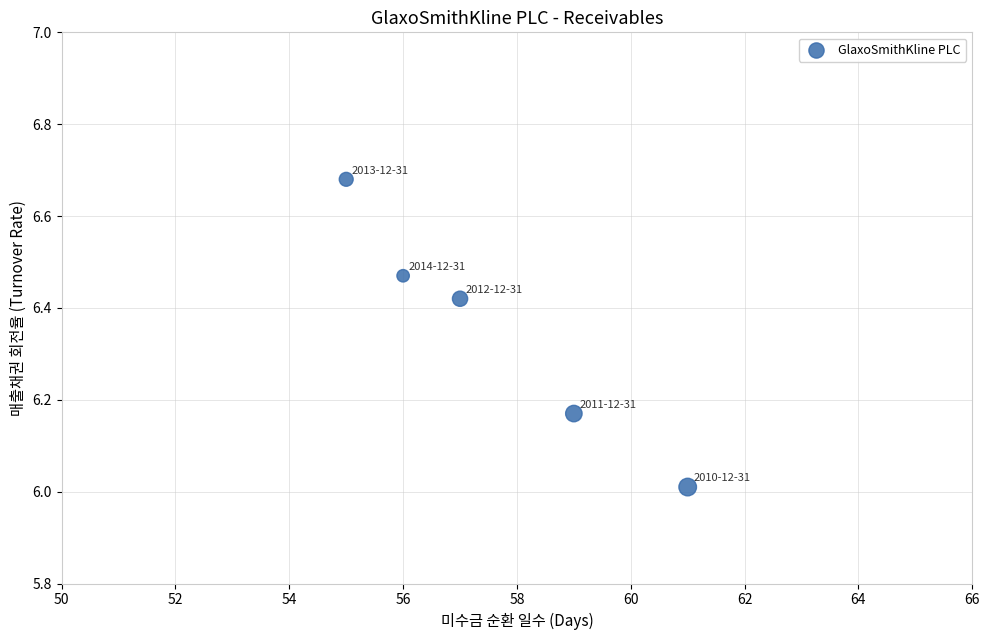

What is the range of X values (max minus min)?

6.0